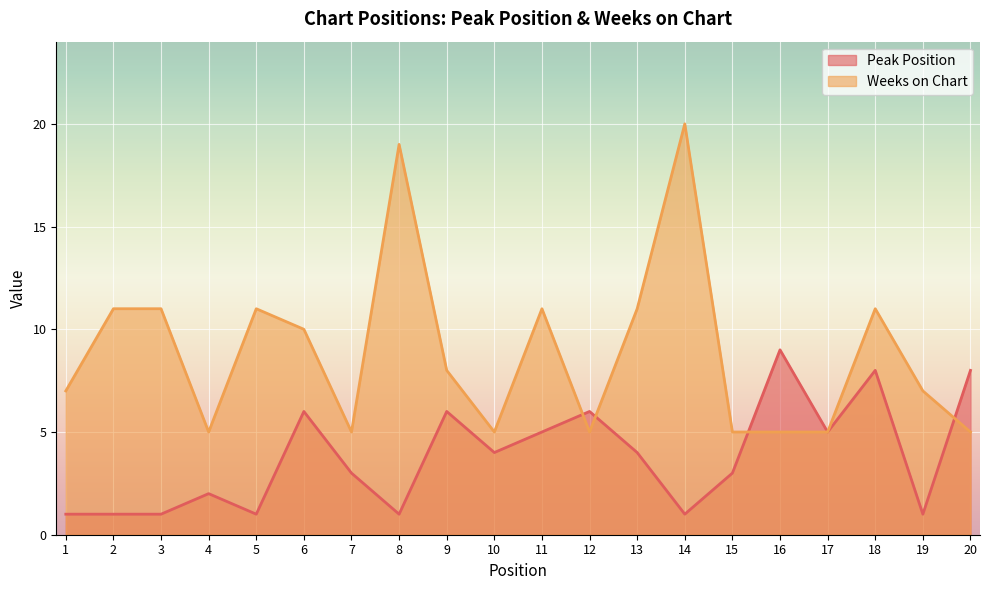

Is it true that Weeks on Chart equals 11 at 2?

True